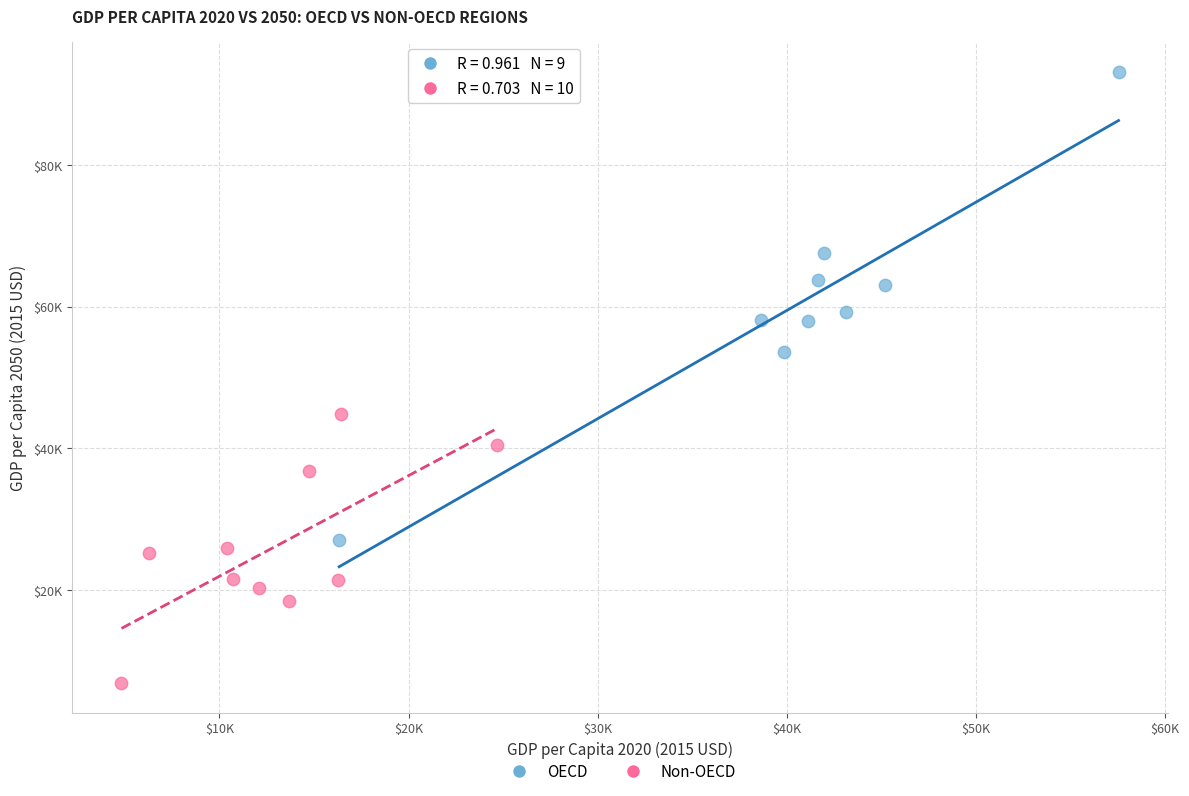

What are all the series names shown in the legend?

OECD, Non-OECD